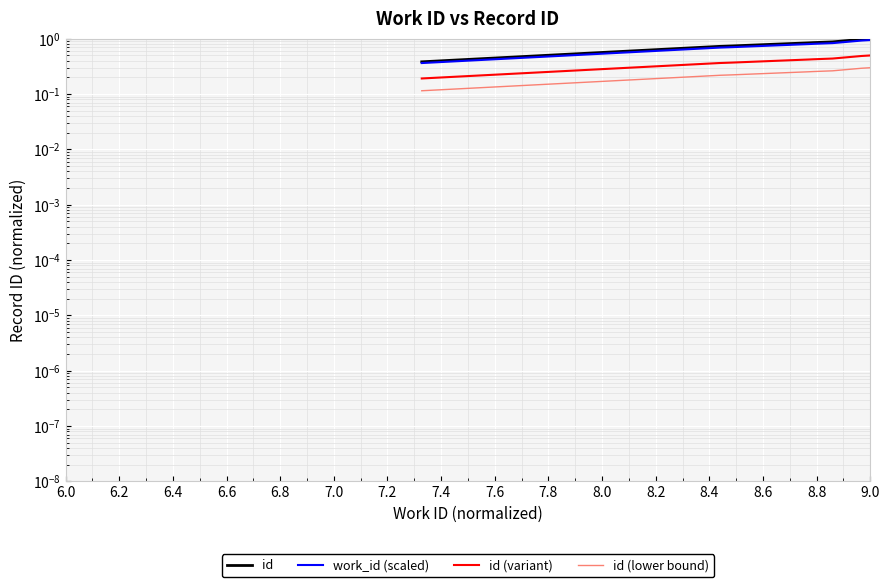

At 9.0, list the series in order from largest to smallest.

id, work_id (scaled), id (variant), id (lower bound)